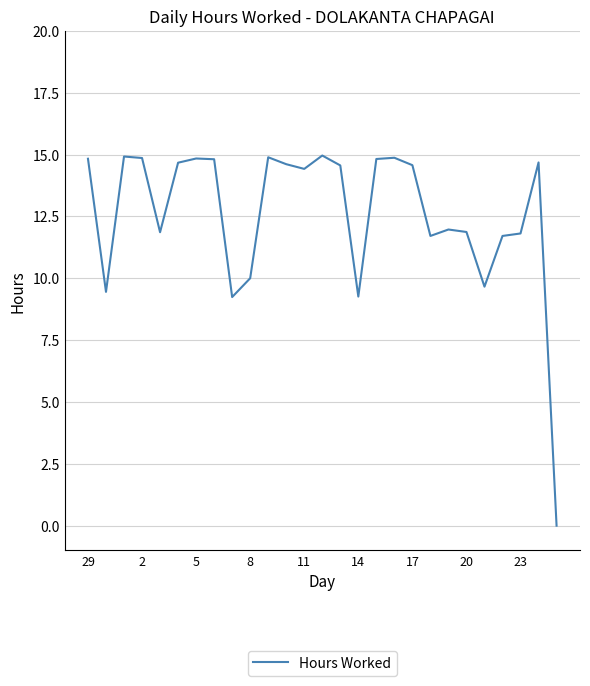

What is the difference between the maximum and minimum values?

15.0